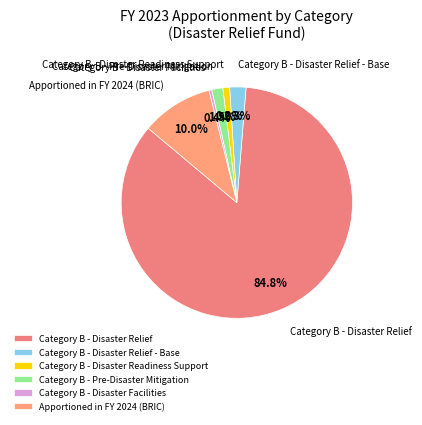

Rank the categories by value from lowest to highest.

Category B - Disaster Facilities, Category B - Disaster Readiness Support, Category B - Pre-Disaster Mitigation, Category B - Disaster Relief - Base, Apportioned in FY 2024 (BRIC), Category B - Disaster Relief